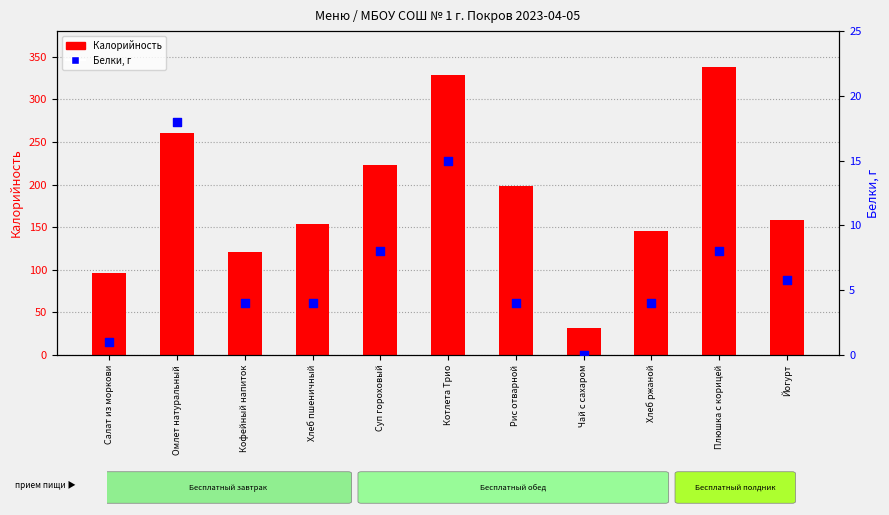

Is the value of Калорийность at Суп гороховый greater than the value of Белки, г at Чай с сахаром?

Yes